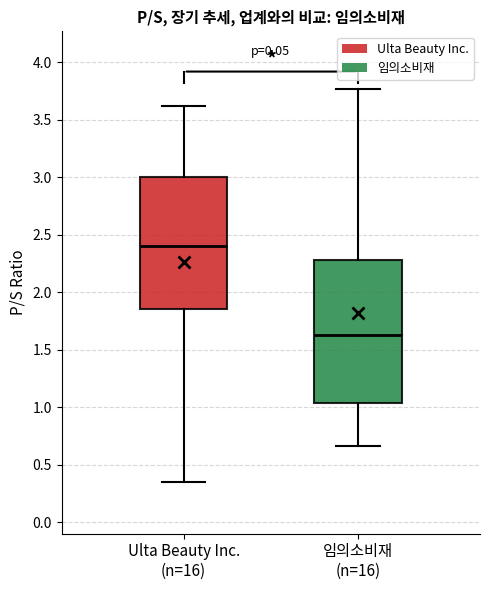

Which box has the lowest median line?

임의소비재 (n=16)